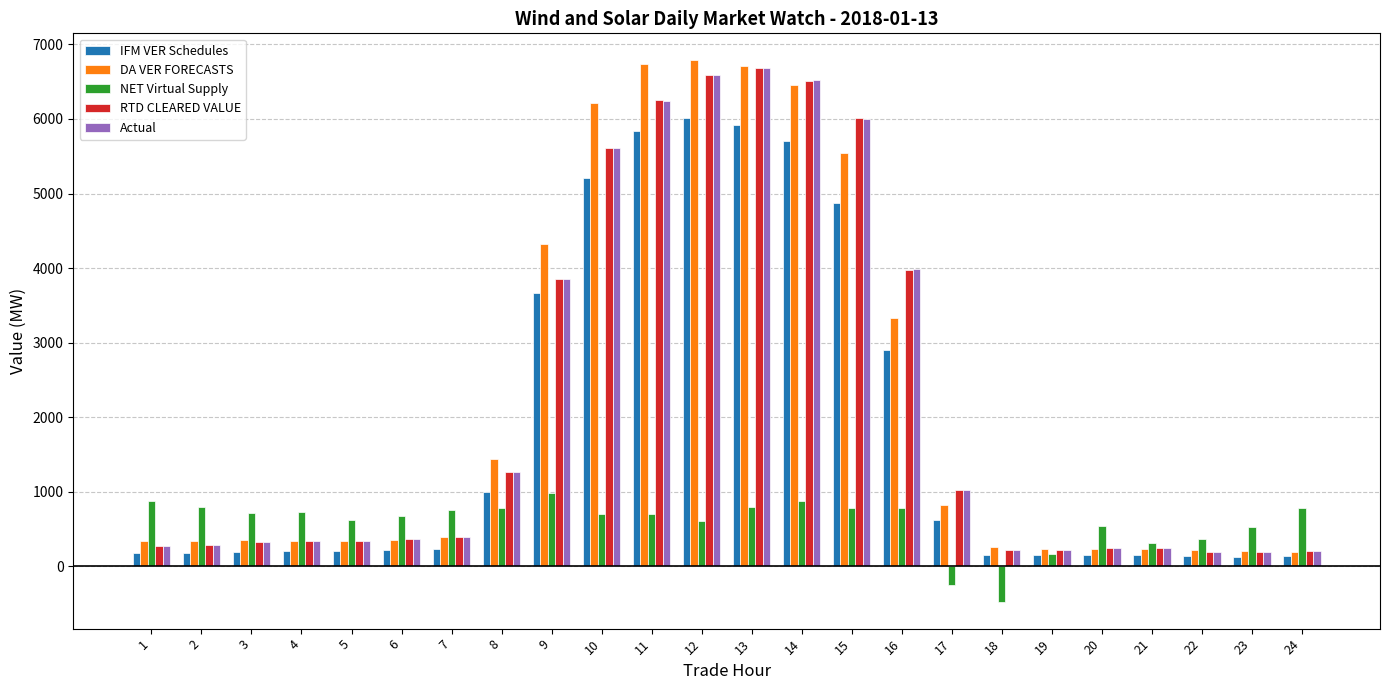

What is the sum of all Actual values?

51609.1